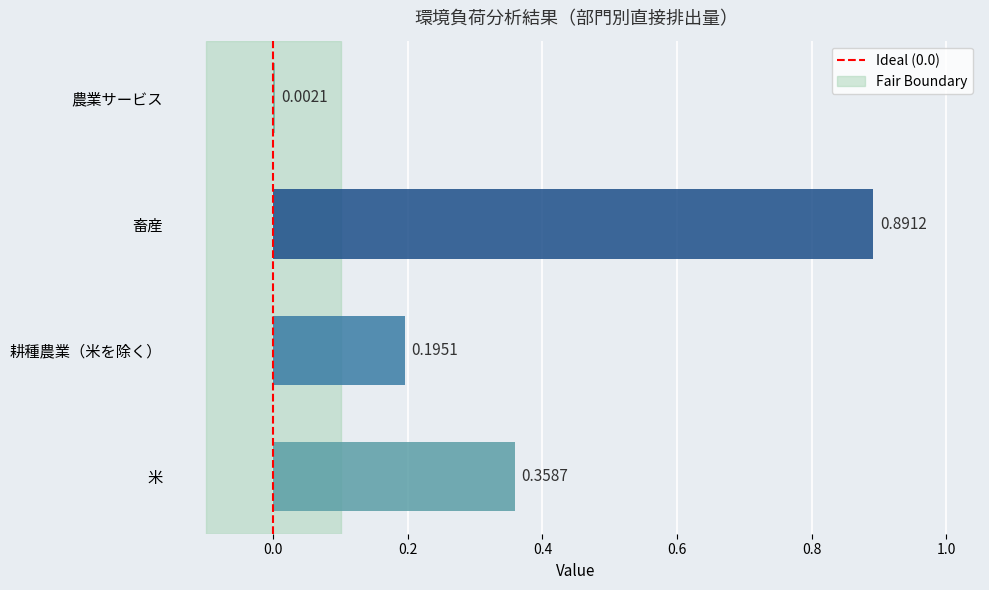

True or false: the data shows -1 at 0.0.

False